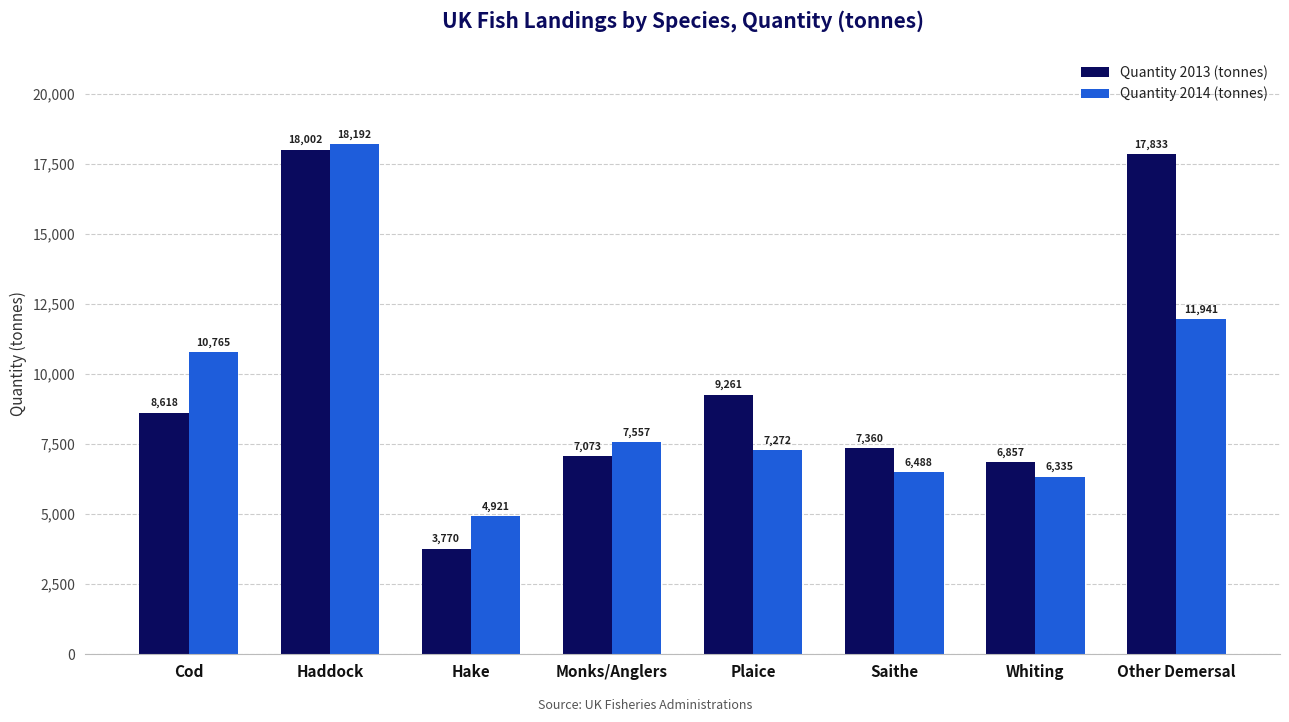

True or false: Quantity 2014 (tonnes) has a value of 11941.0 at Other Demersal.

True